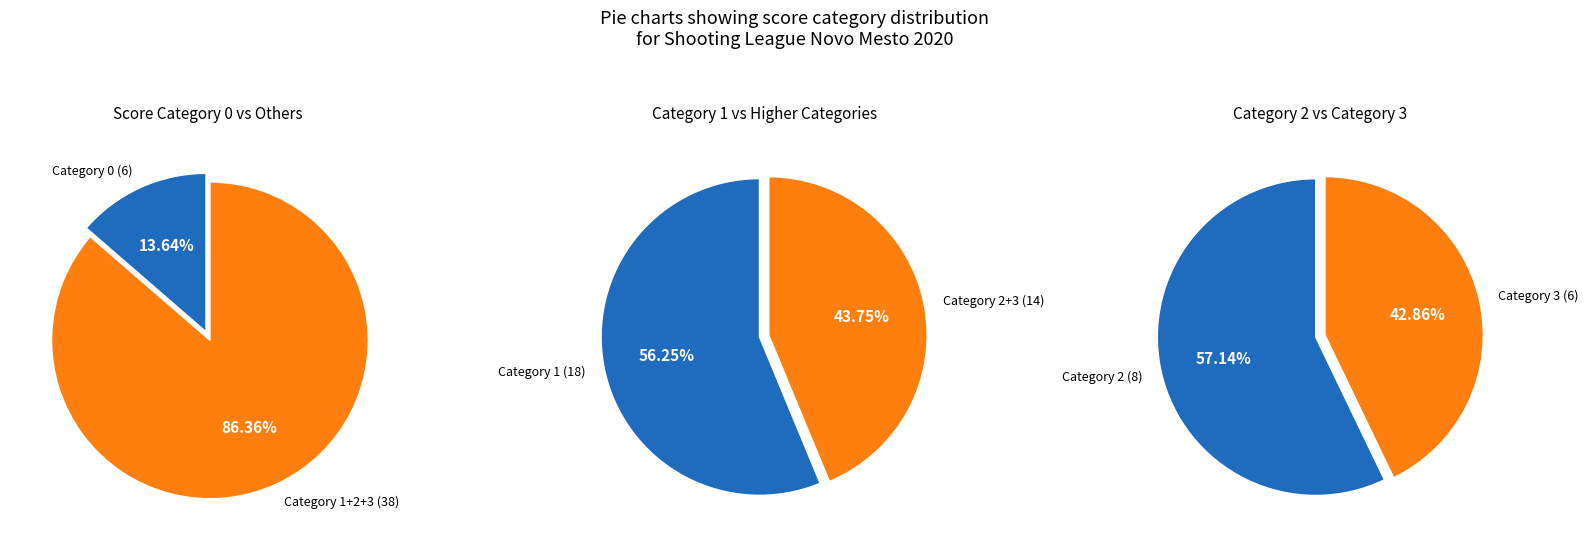

Between 2 and 1, which is larger?

1